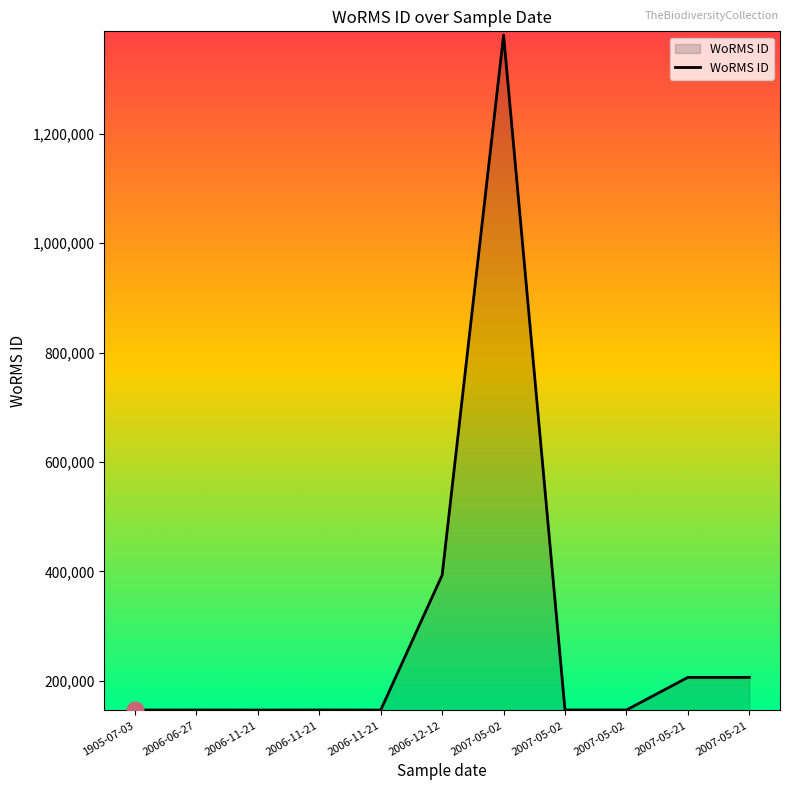

Is this an area chart (filled region under the line)?

Yes